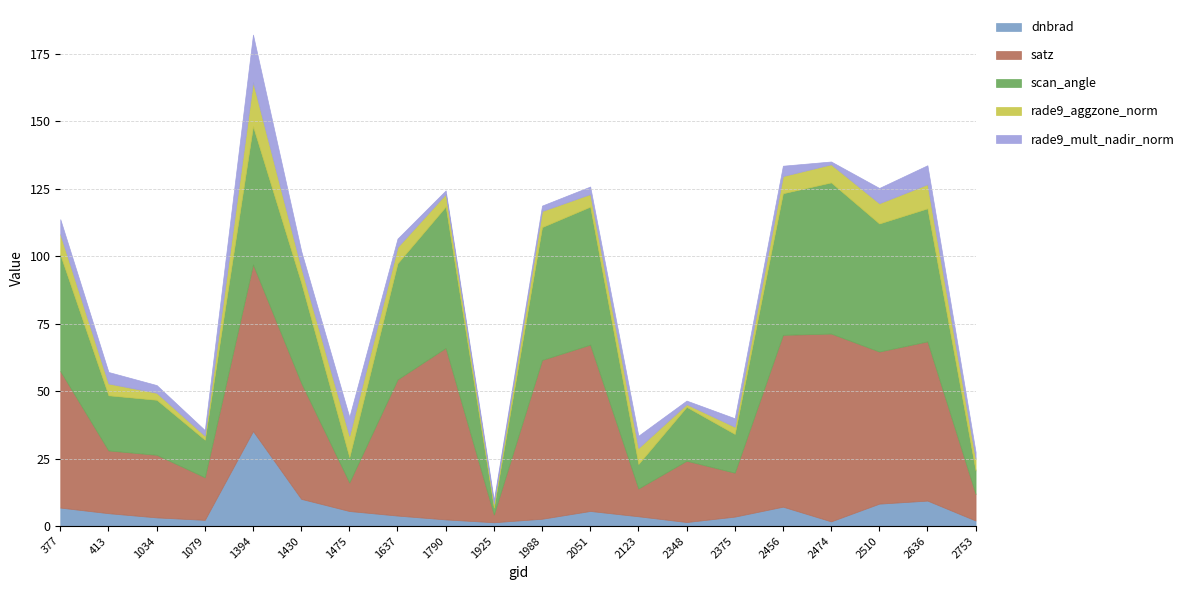

What are all the series names shown in the legend?

dnbrad, satz, scan_angle, rade9_aggzone_norm, rade9_mult_nadir_norm